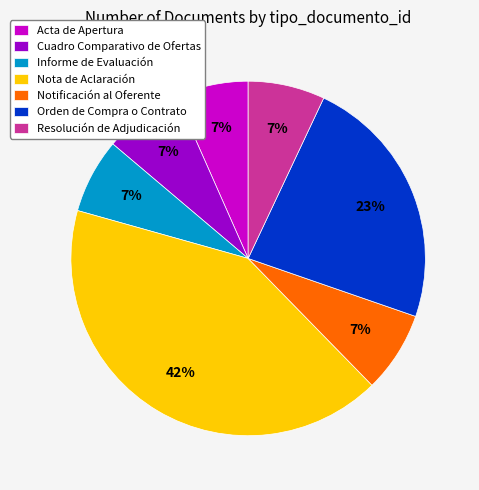

Approximately how many times larger is the value at Notificación al Oferente compared to Nota de Aclaración?

0.2